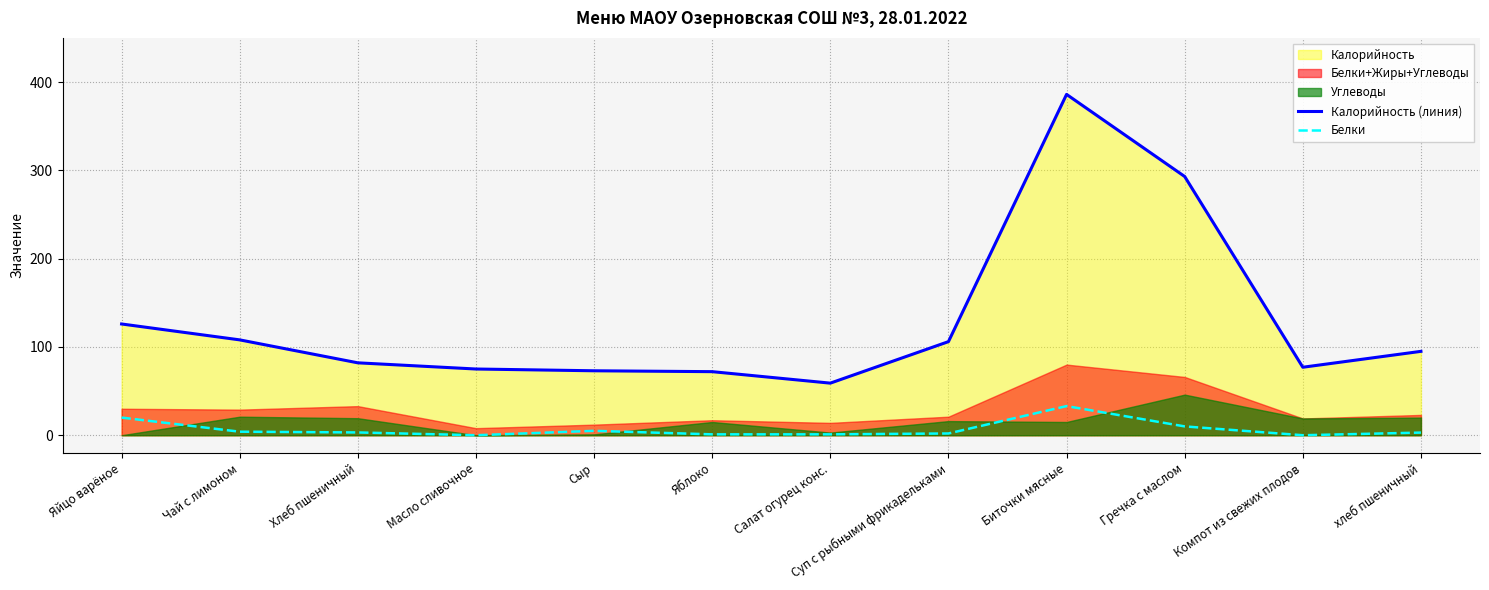

What position from the right is Сыр?

8